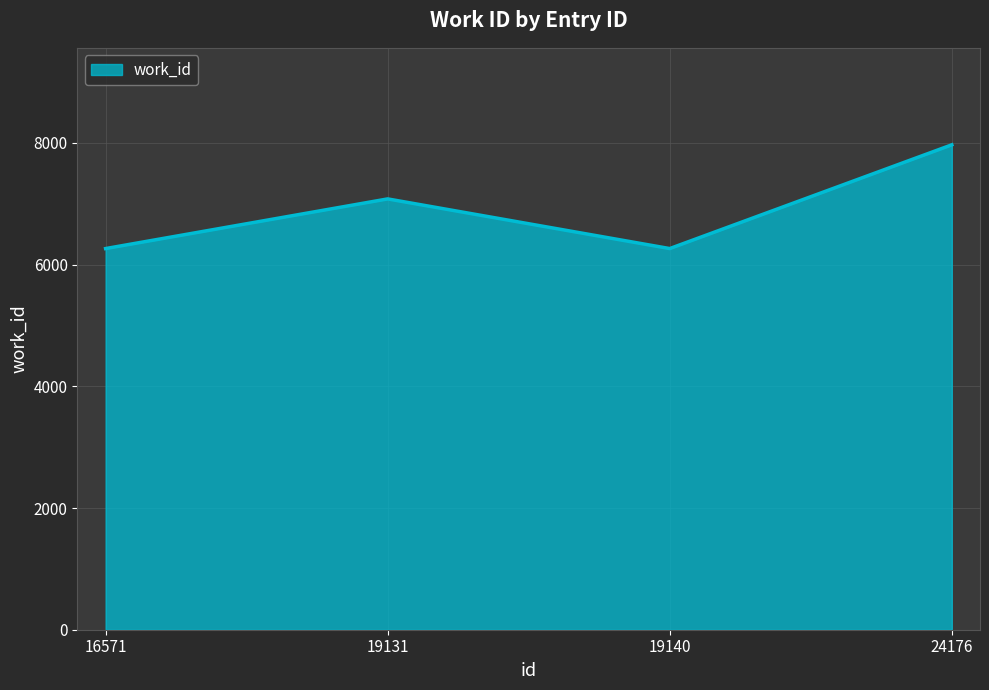

The value at 19140 is 6264. True or false?

True